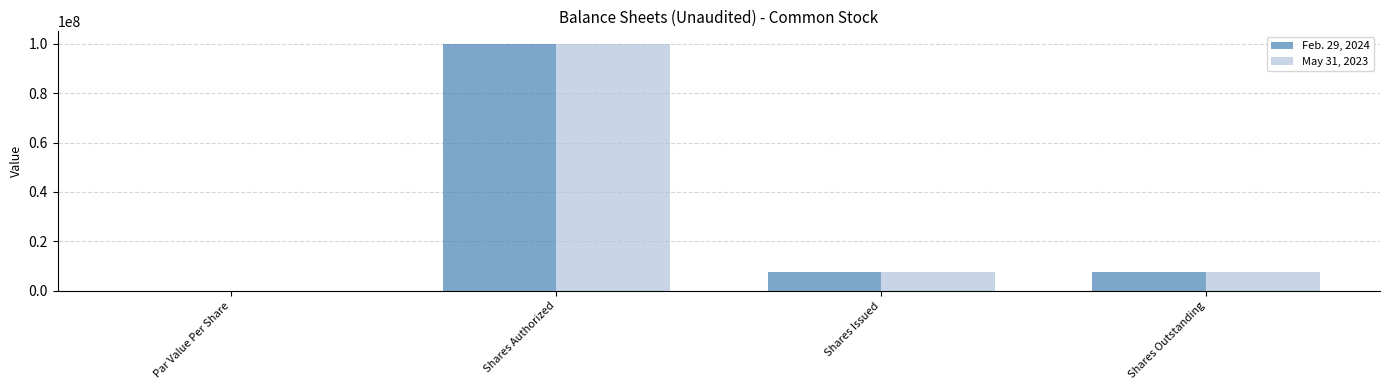

The Feb. 29, 2024 series shows 0.0 at Par Value Per Share. True or false?

True